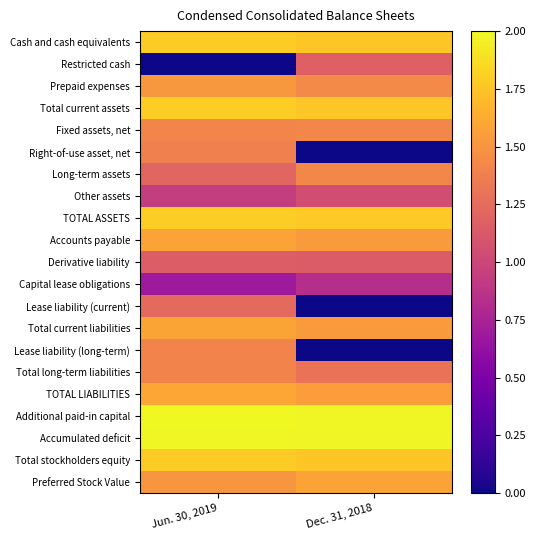

Which category has the highest value across all series?

Jun. 30, 2019